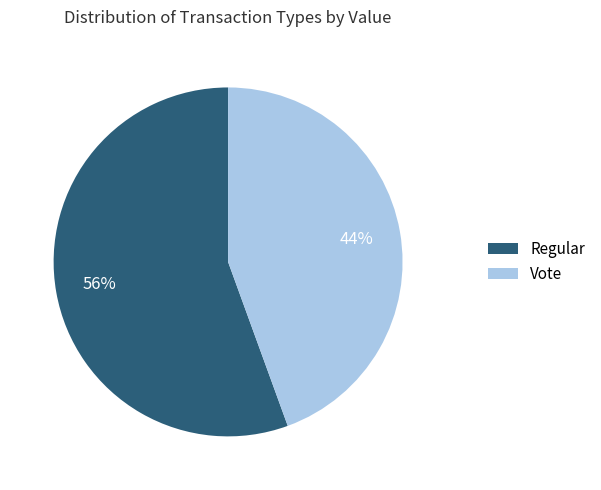

What percentage is the Regular slice, to the nearest percent?

56%